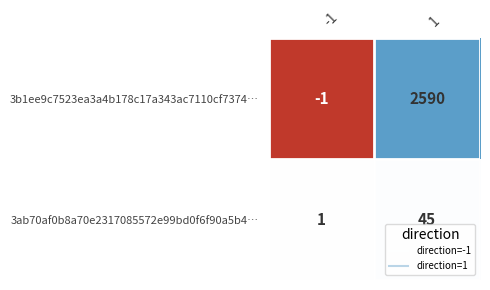

Is it true that 3b1ee9c7523ea3a4b178c17a343ac7110cf7374… equals -1 at -1?

True